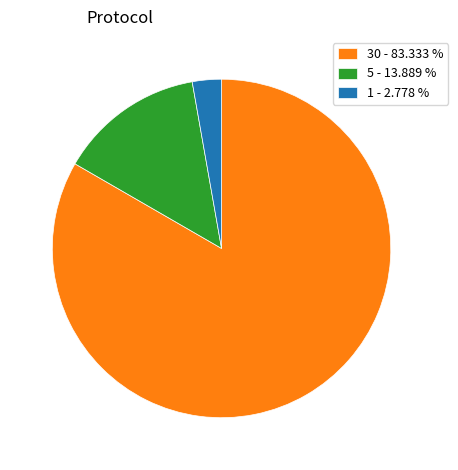

Between 30 - 83.333 % and 5 - 13.889 %, which is larger?

30 - 83.333 %